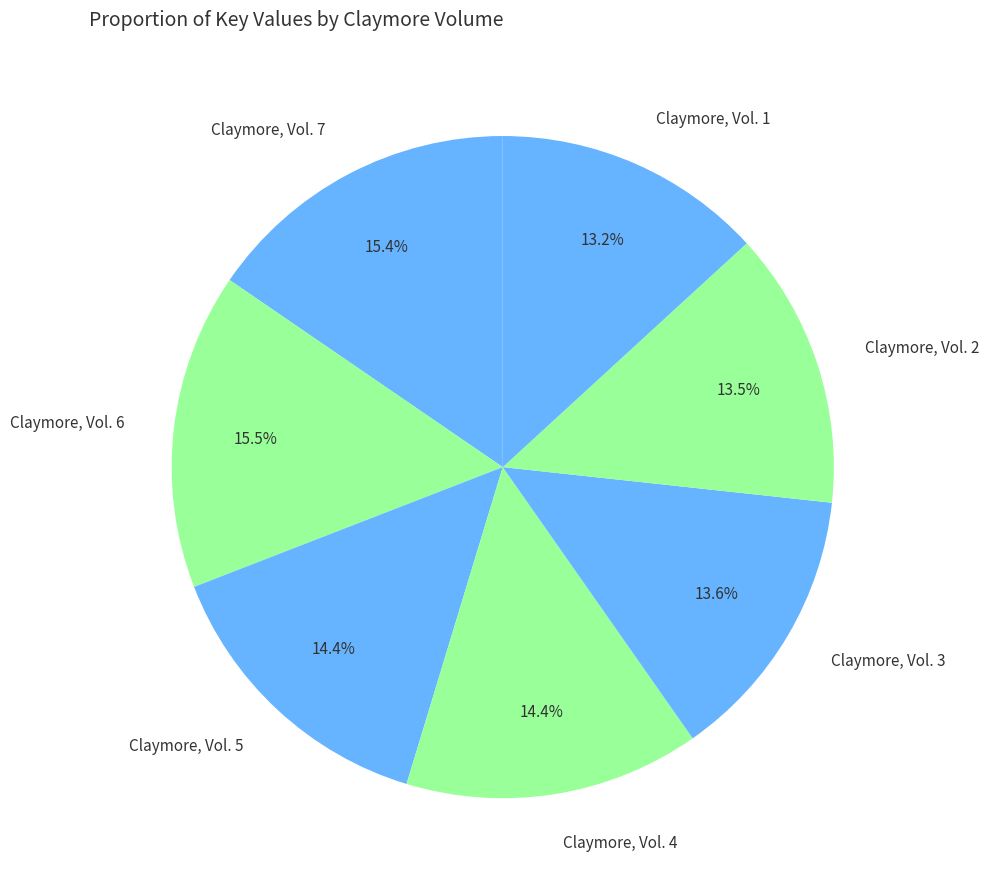

How much of the chart is everything except Claymore, Vol. 2?

86.5%